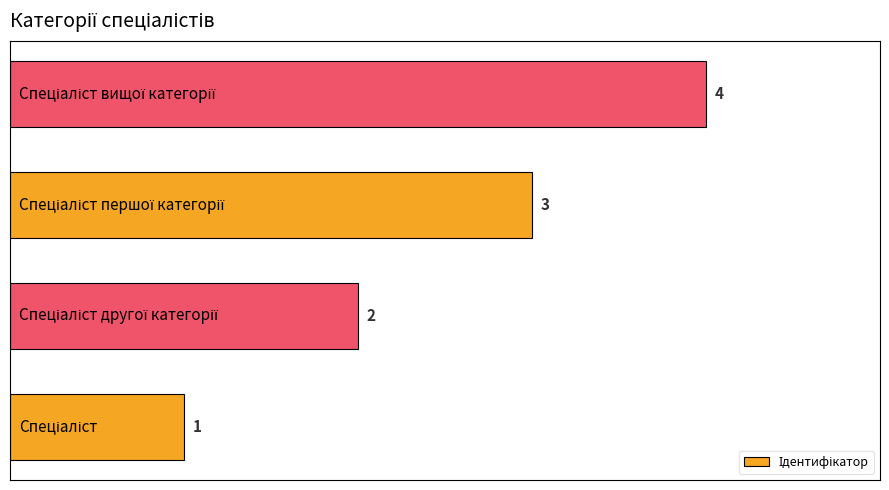

How many values are between 2 and 4?

3